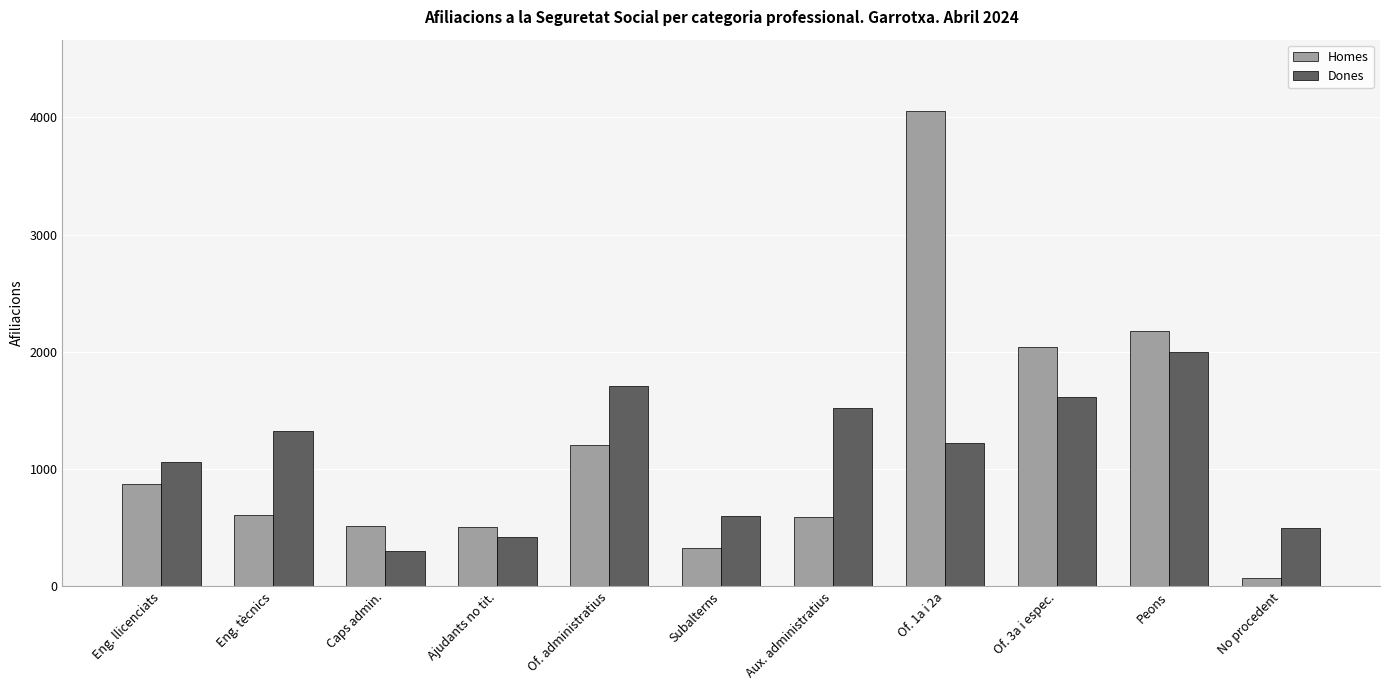

What is the total value across all series at Subalterns?

930